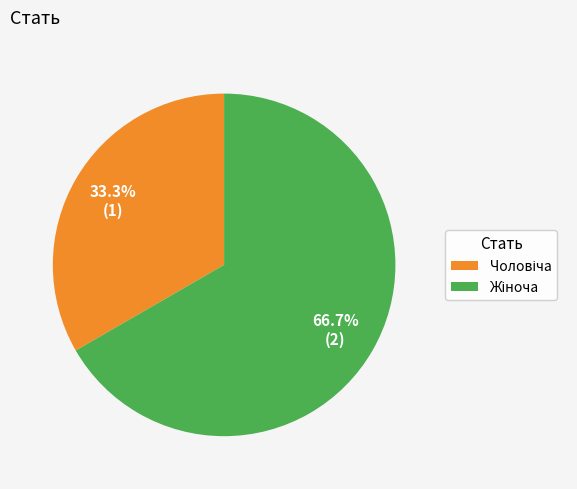

Is there a majority slice in this chart?

Yes